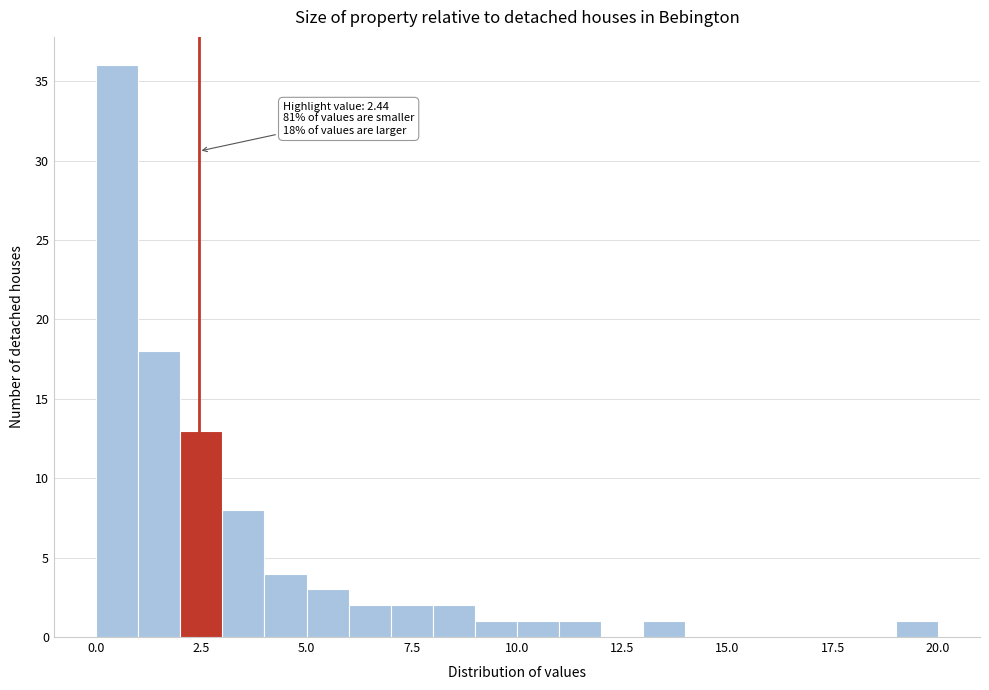

Read against the x-axis, roughly where is the centre of the tallest bar?

0.5